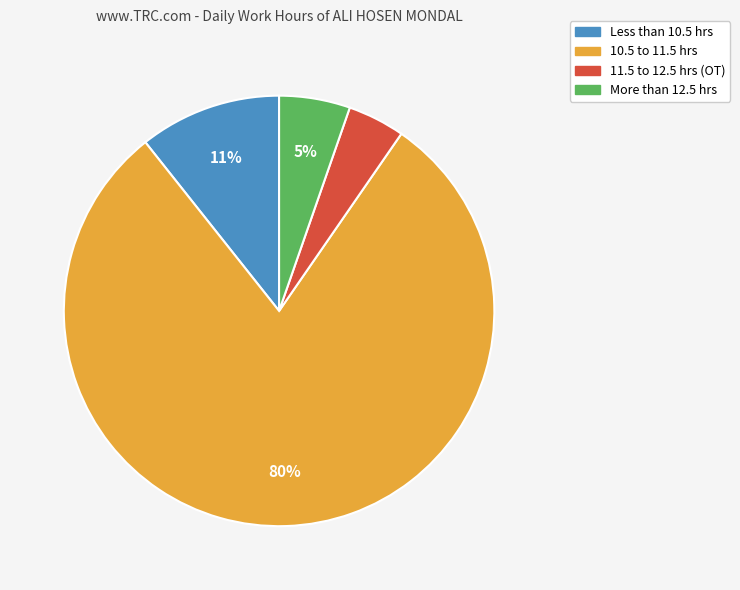

To the nearest percent, what percentage of the pie is 10.5 to 11.5 hrs?

80%